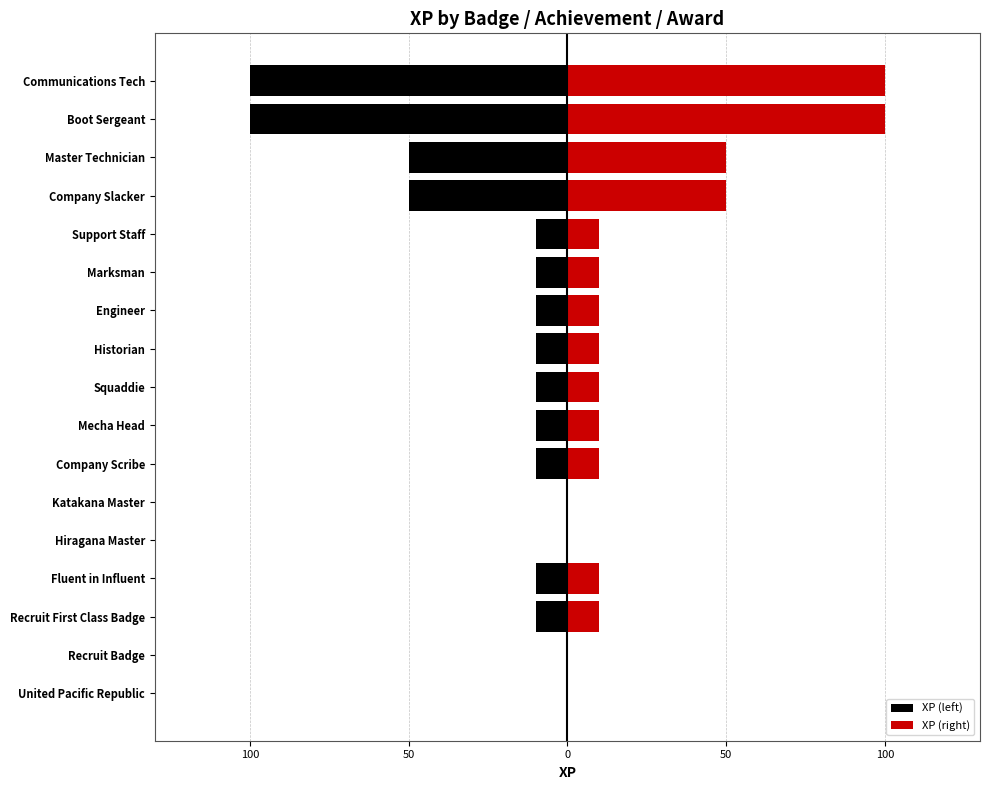

Which series has the largest total across all categories?

XP (right)